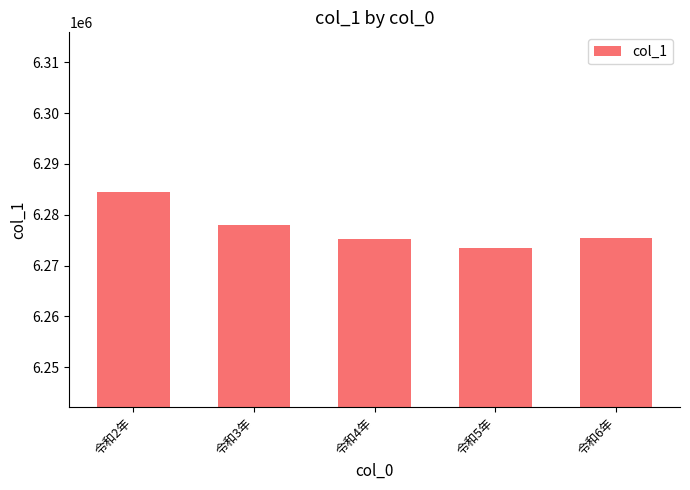

At which label is the value closest to 6279005?

令和3年